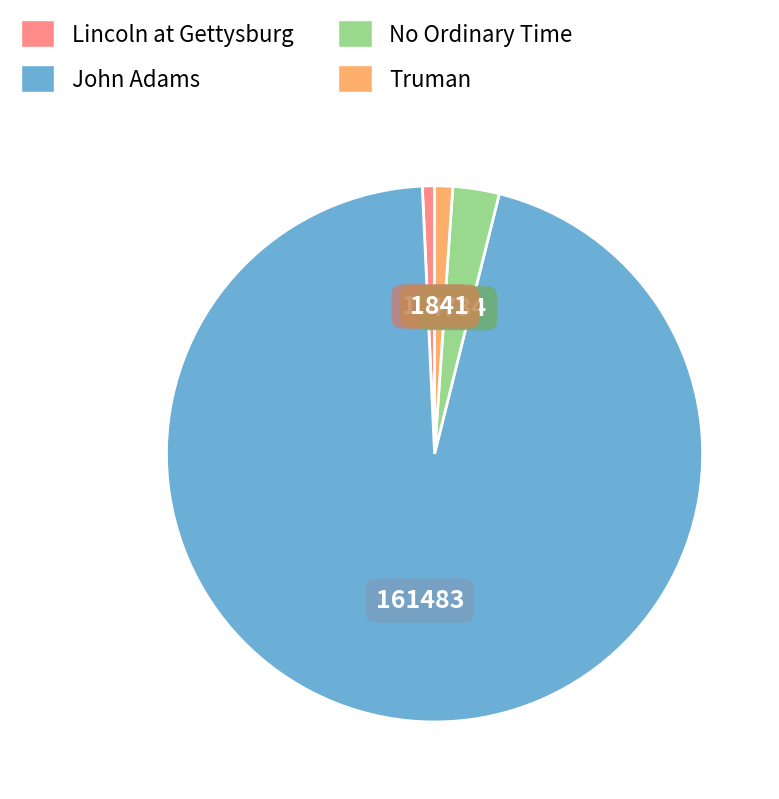

Approximately how many times larger is the value at John Adams compared to Lincoln at Gettysburg?

130.6